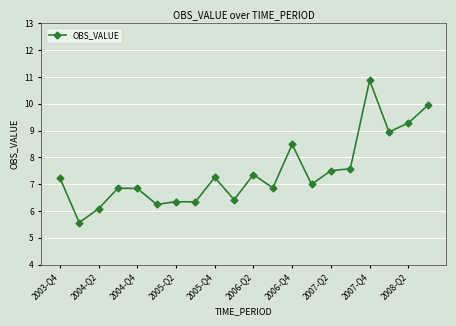

Does the chart display data point markers on the line(s)?

Yes